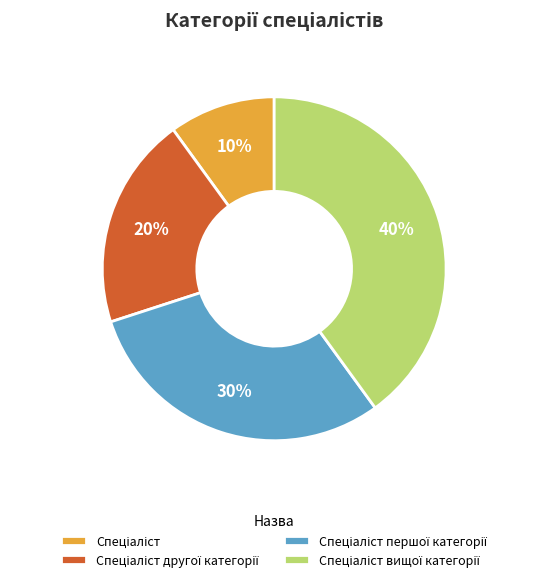

Count the number of slices in the pie.

4